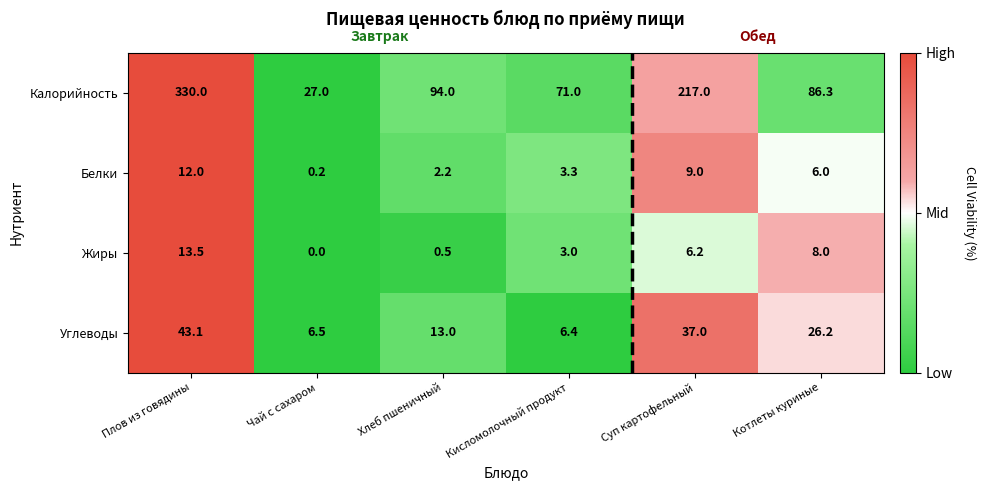

Which series has the largest range (max minus min)?

Калорийность